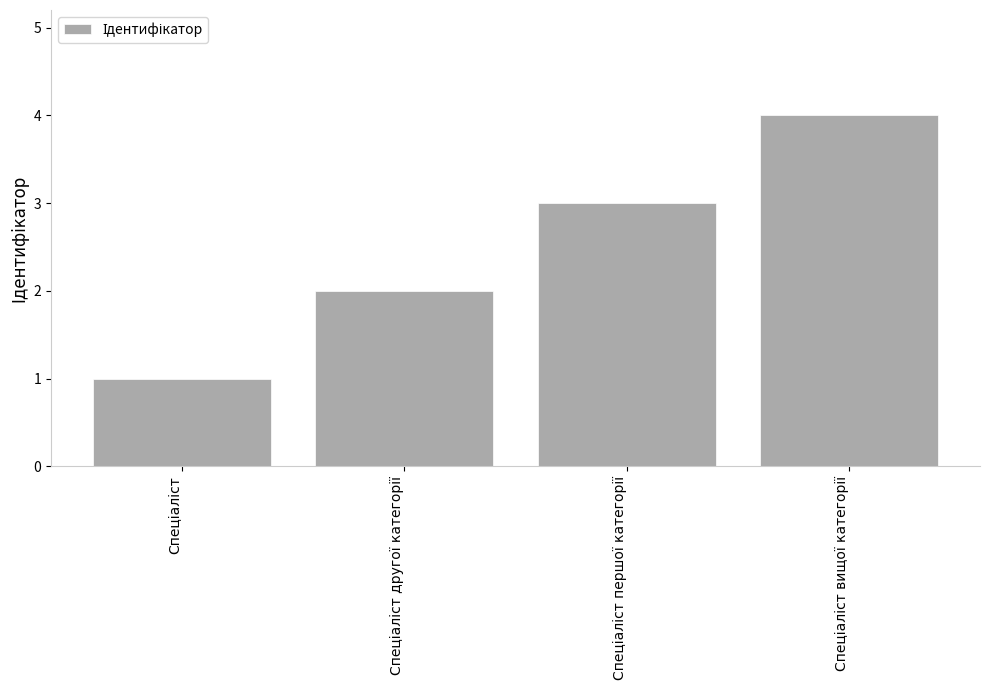

What is the difference between the maximum and minimum values?

3